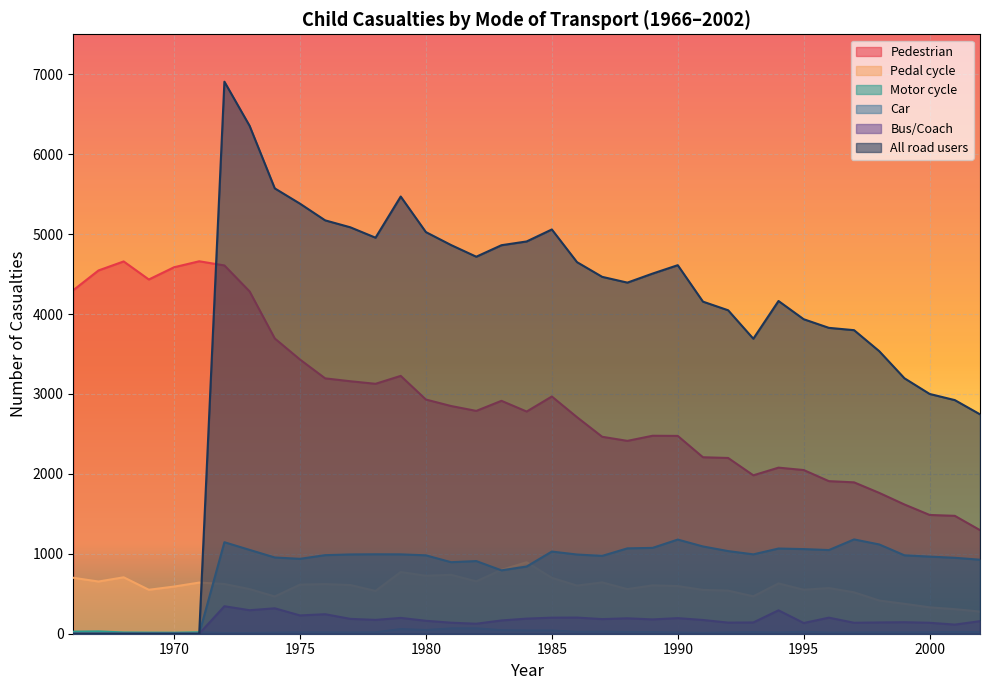

Which category has the highest value in the Car series?

1997